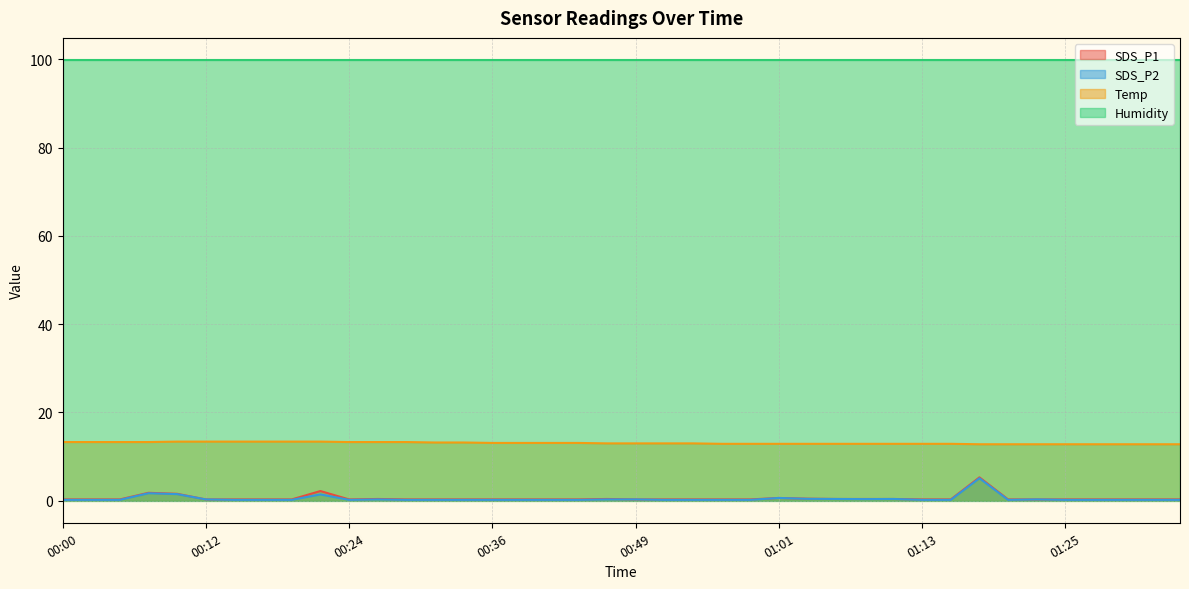

What is the label of the 40th point from the left?

01:35